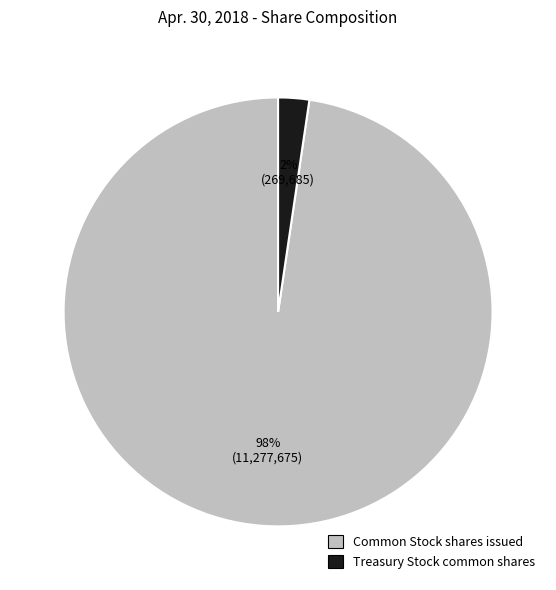

Between Treasury Stock common shares and Common Stock shares issued, which is larger?

Common Stock shares issued